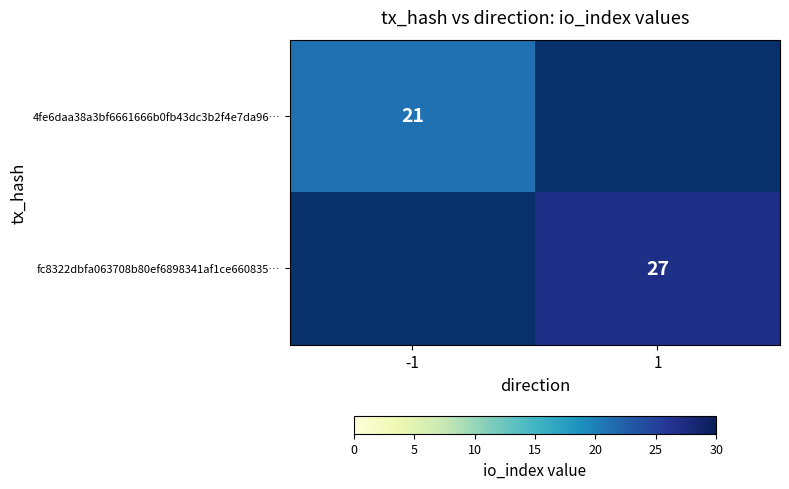

Which label corresponds to the largest value in the chart?

1